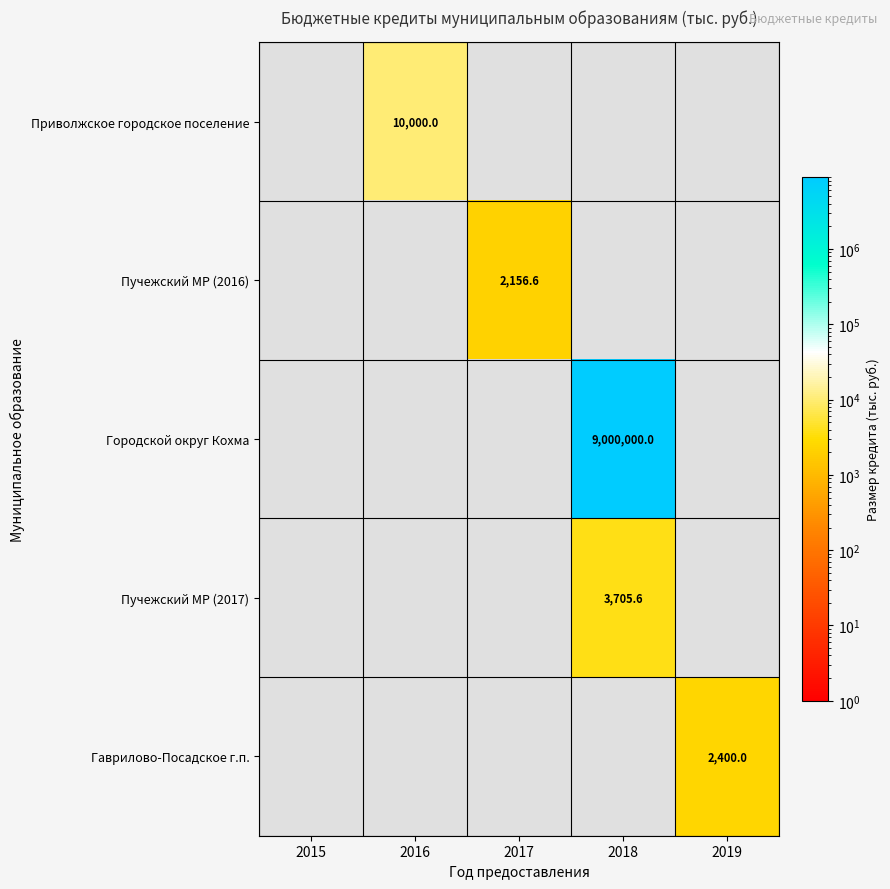

Is it true that Гаврилово-Посадское г.п. equals 4170.1 at 2019?

False